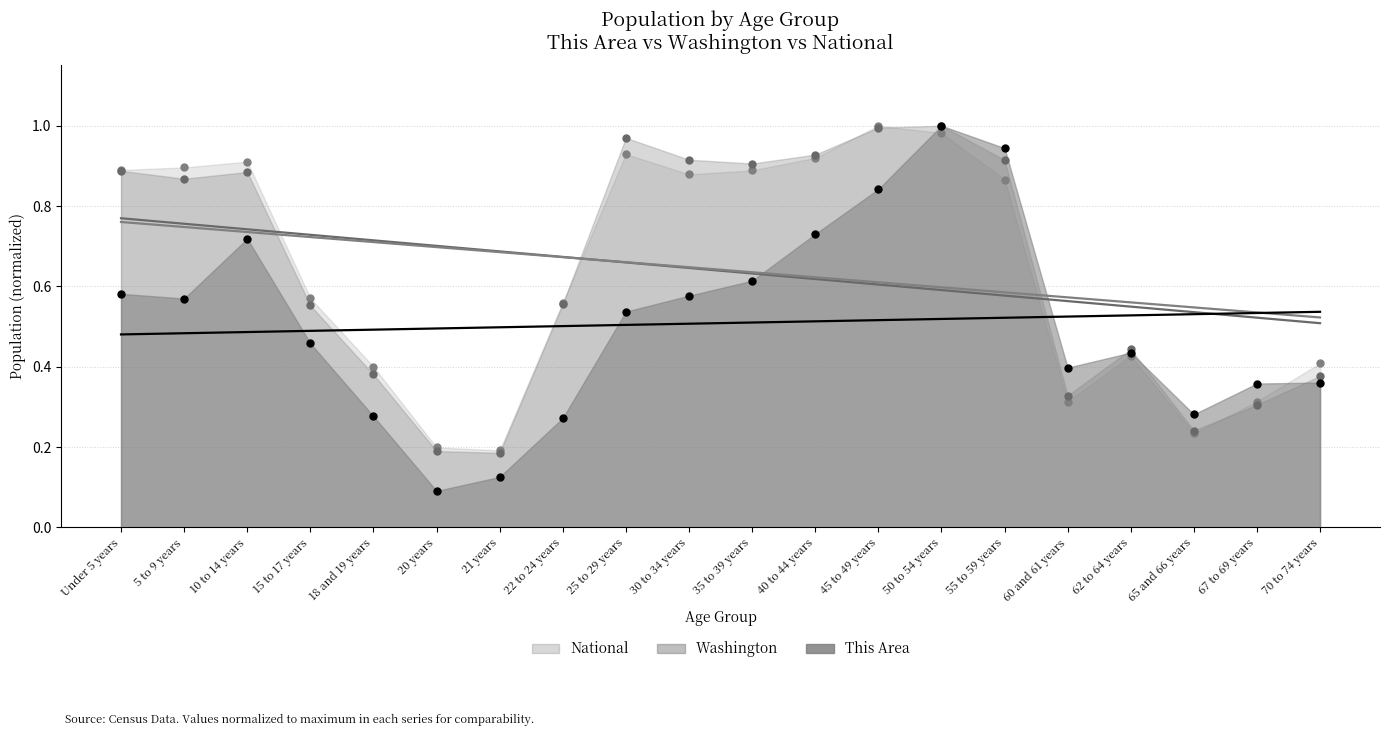

What are all the series names shown in the legend?

This Area, Washington, National